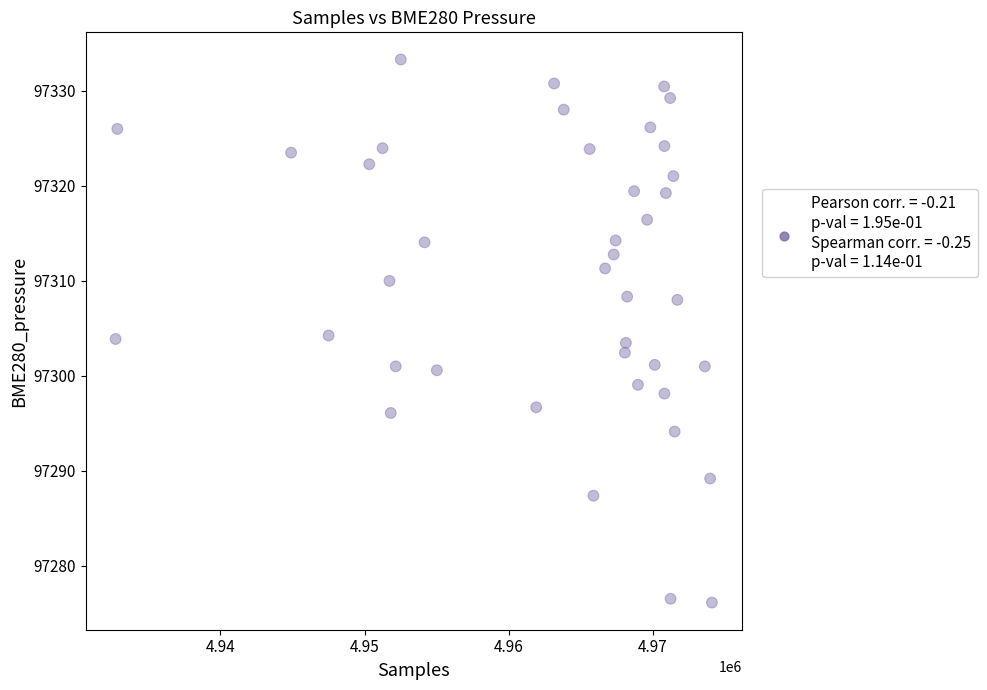

What is the range of X values (max minus min)?

41371.0